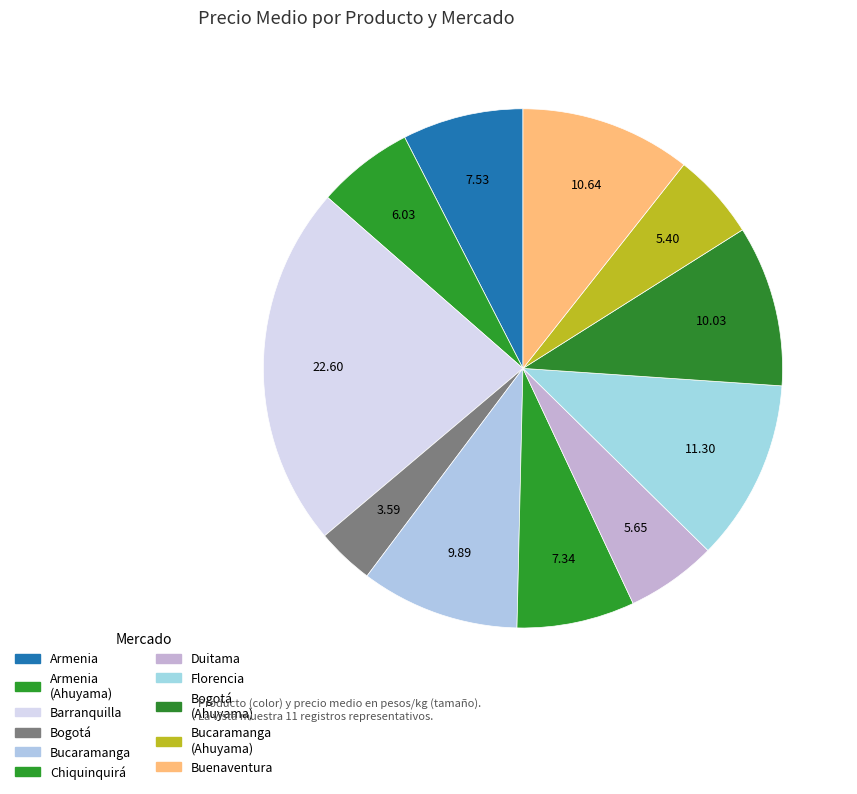

Count the number of slices in the pie.

11